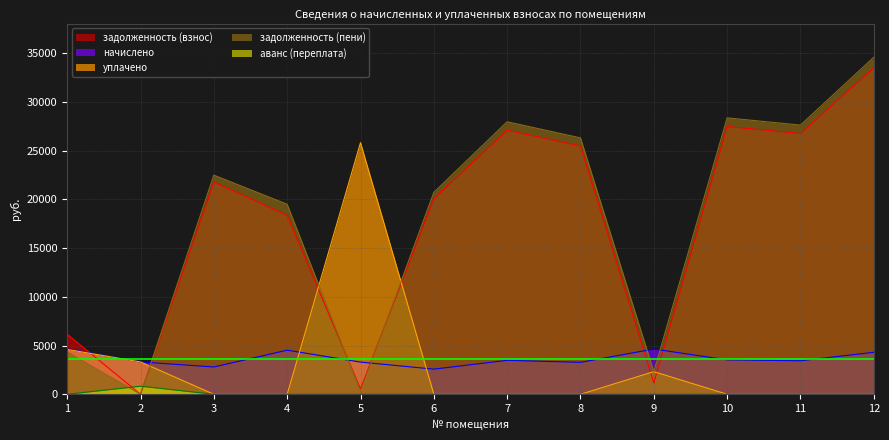

Reading left to right, extract all data points from this chart.

задолженность (взнос): 1=6156.1	2=0.0	3=21772.5	4=18352.7	5=549.9	6=20059.4	7=27077.4	8=25474.8	9=1159.7	10=27464.3	11=26745.9	12=33487.5
начислено: 1=4660.9	2=3317.5	3=2799.0	4=4524.5	5=3299.8	6=2578.8	7=3481.0	8=3274.9	9=4639.0	10=3530.6	11=3438.4	12=4305.0
уплачено: 1=4600.0	2=3316.1	3=0.0	4=0.0	5=25807.0	6=0.0	7=0.0	8=0.0	9=2320.1	10=0.0	11=0.0	12=0.0
задолженность (пени): 1=4321.3	2=0.0	3=22472.3	4=19483.8	5=274.9	6=20704.1	7=27947.6	8=26293.6	9=2319.4	10=28347.0	11=27605.5	12=34563.7
аванс (переплата): 1=0.0	2=829.4	3=0.0	4=0.0	5=0.0	6=0.0	7=0.0	8=0.0	9=0.0	10=0.0	11=0.0	12=0.0